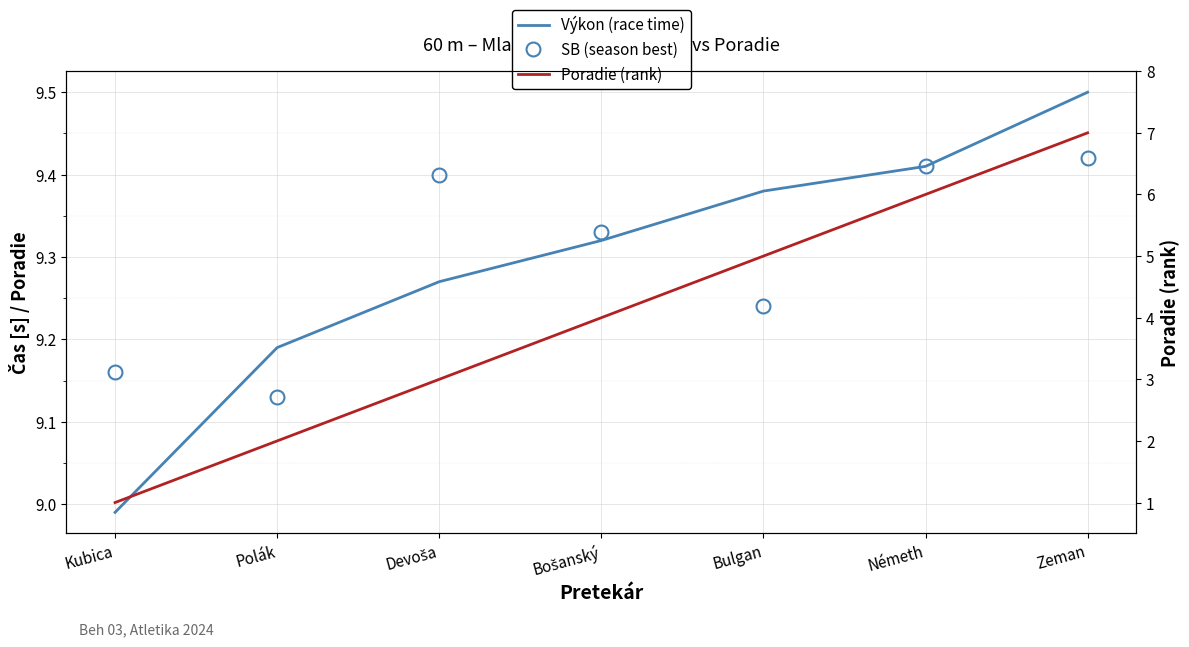

Is this an area chart (filled region under the line)?

No